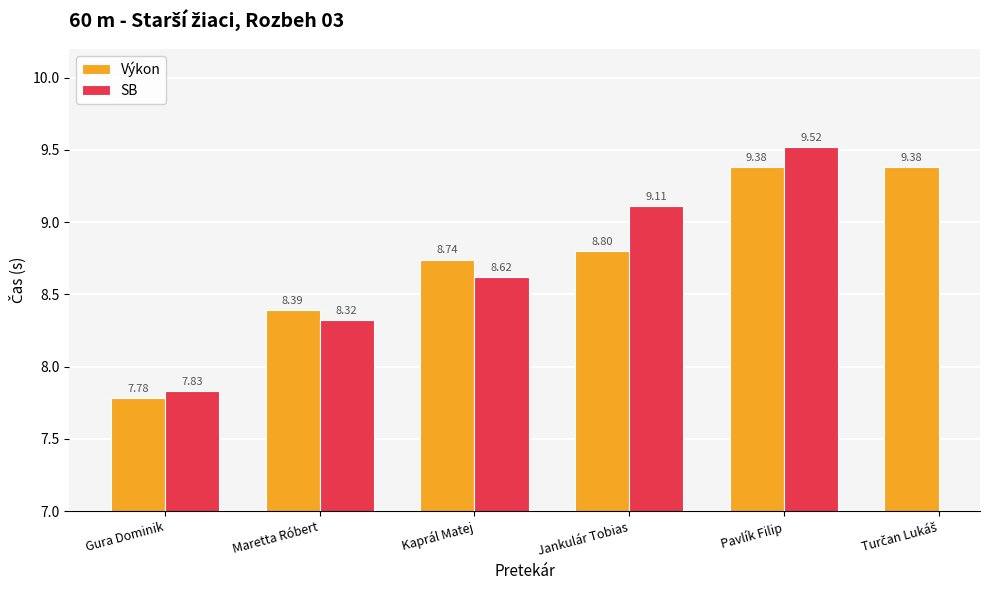

How many positive values does the SB series have?

5